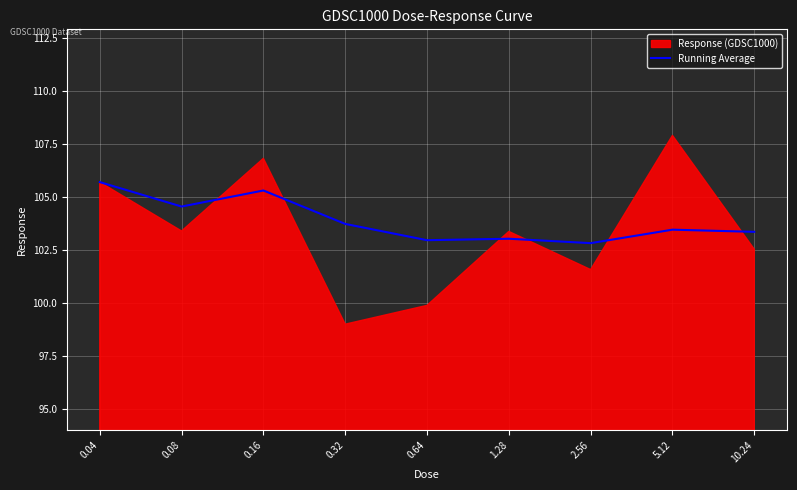

True or false: the data shows 25.7 at 1.28.

False